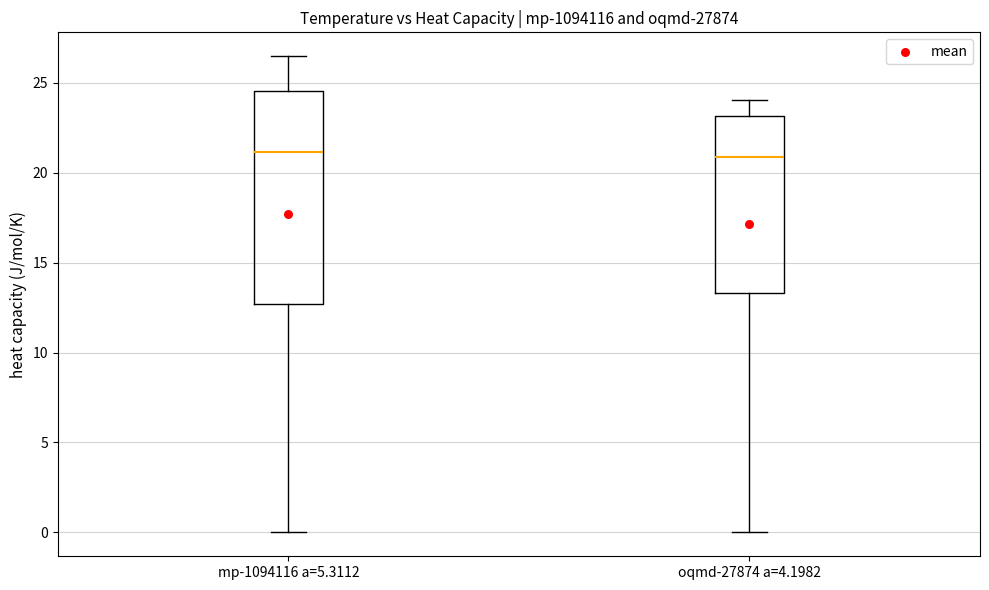

Reading left to right, transcribe this box plot: for each box, give where its median line is, the range the box spans, and where its two whiskers end, as read against the y-axis. The values are not printed on the chart, so give them approximately, as read against the axis.

mp-1094116 a=5.3112: median 21.0, box 12.5 to 24.5, whiskers 0.0 to 26.5
oqmd-27874 a=4.1982: median 21.0, box 13.5 to 23.0, whiskers 0.0 to 24.0